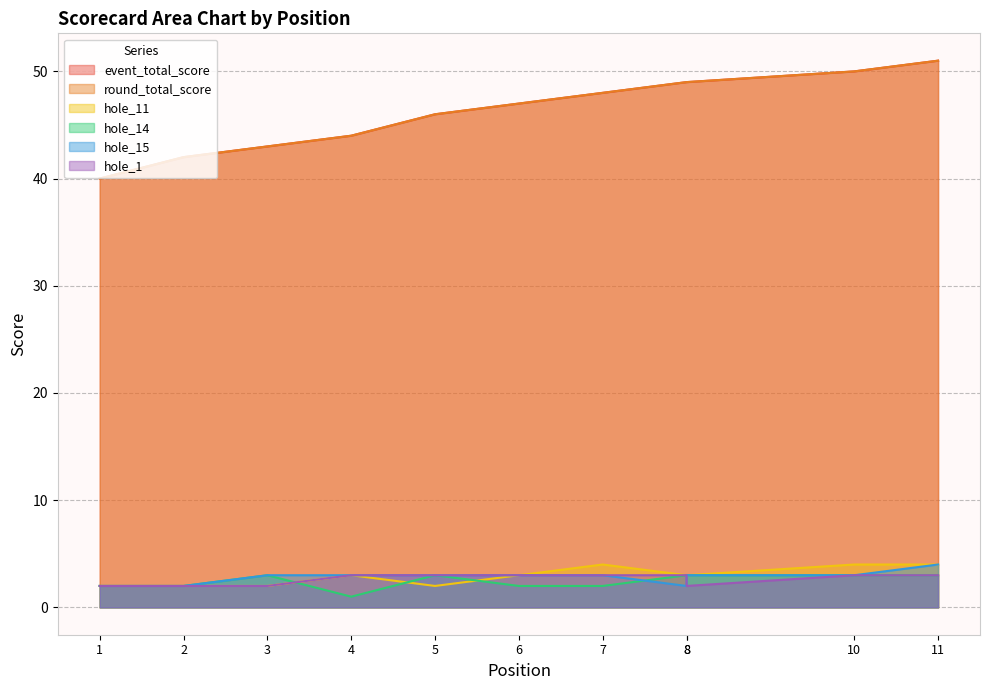

How many distinct data groups are displayed?

6